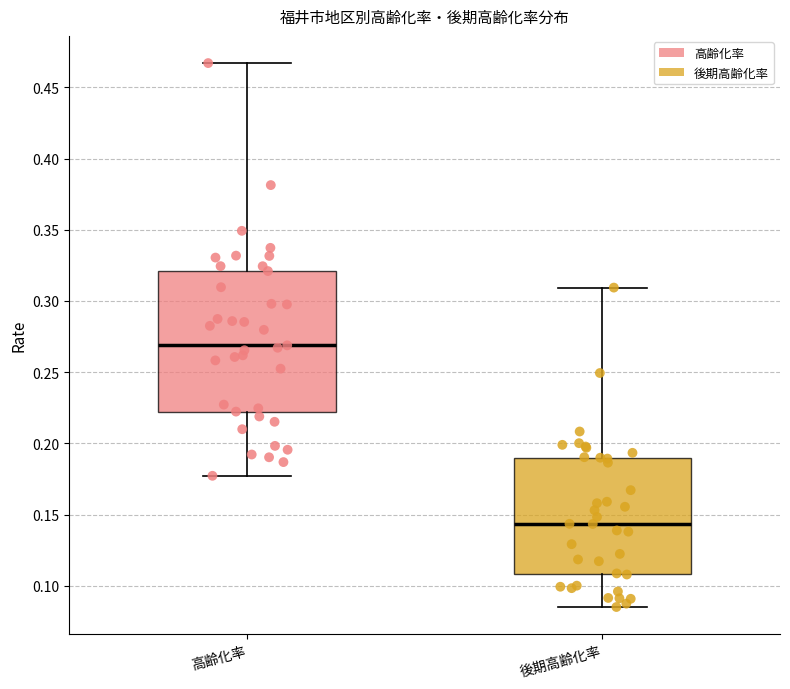

Reading left to right, read every box against the y-axis: the position of its median line, the range the box covers, and the ends of its whiskers. The values are not printed on the chart, so give them approximately, as read against the axis.

高齢化率: median 0.270, box 0.220 to 0.320, whiskers 0.175 to 0.465
後期高齢化率: median 0.145, box 0.110 to 0.190, whiskers 0.085 to 0.310